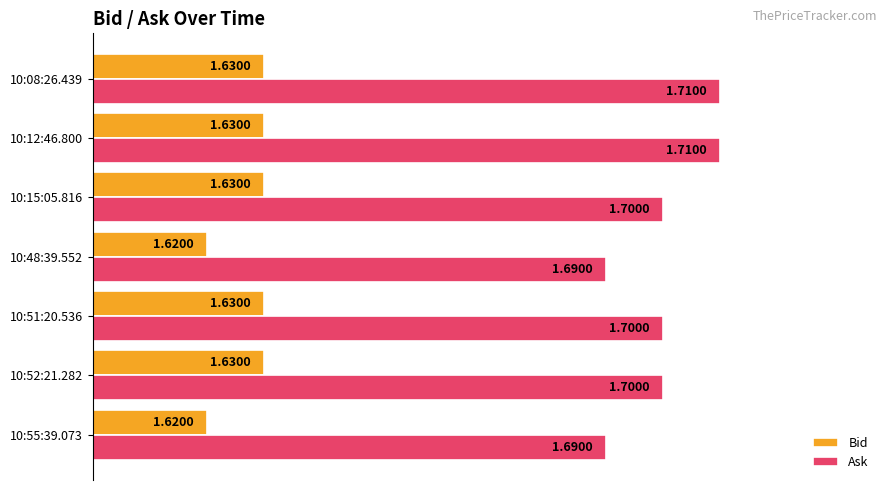

List the series in order of their peak value, highest first.

Ask, Bid